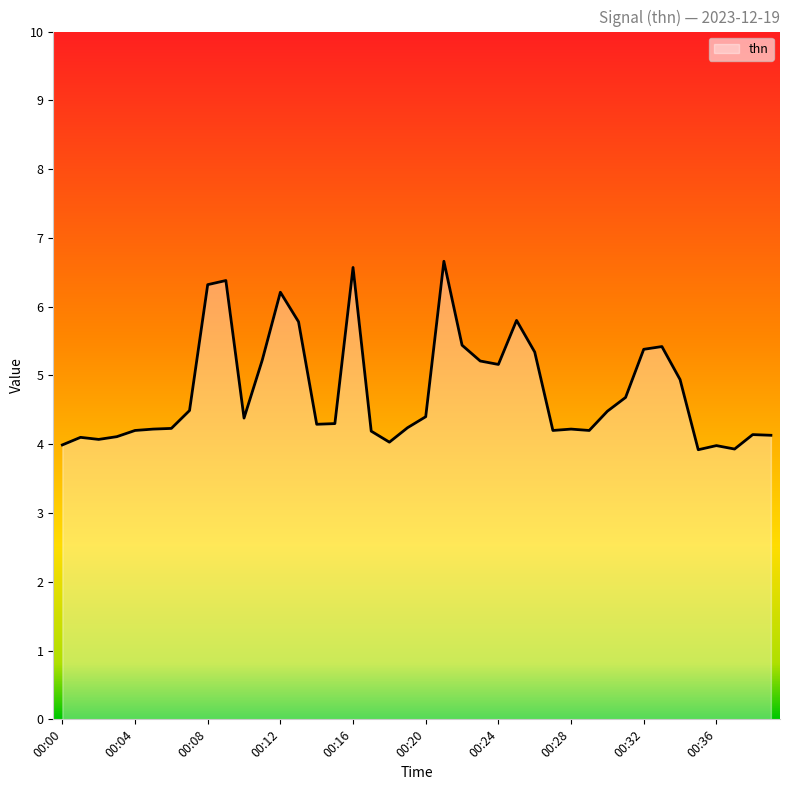

What is the difference between the maximum and minimum values?

2.7